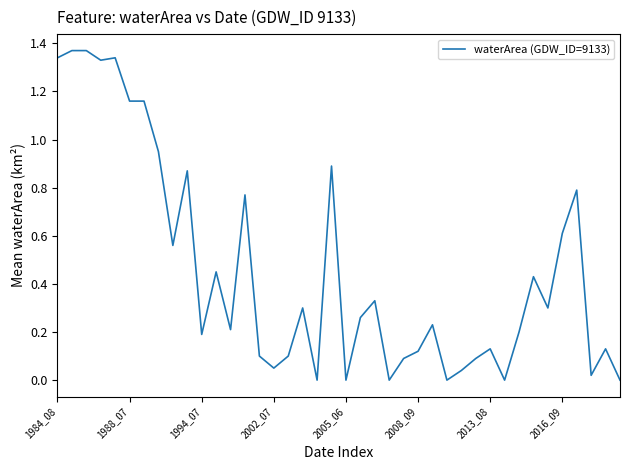

Reading left to right, extract all data points from this chart.

1.3	1.4	1.4	1.3	1.3	1.2	1.2	0.9	0.6	0.9	0.2	0.5	0.2	0.8	0.1	0.1	0.1	0.3	0.0	0.9	0.0	0.3	0.3	0.0	0.1	0.1	0.2	0.0	0.0	0.1	0.1	0.0	0.2	0.4	0.3	0.6	0.8	0.0	0.1	0.0